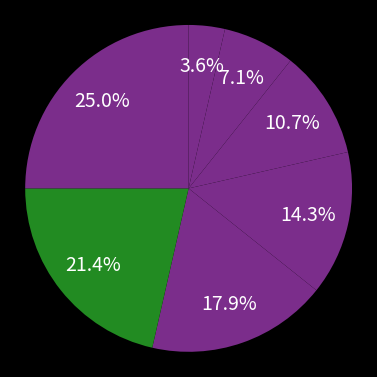

Which category has the smallest portion of the pie?

Bjelovarsko-bilogorska županija